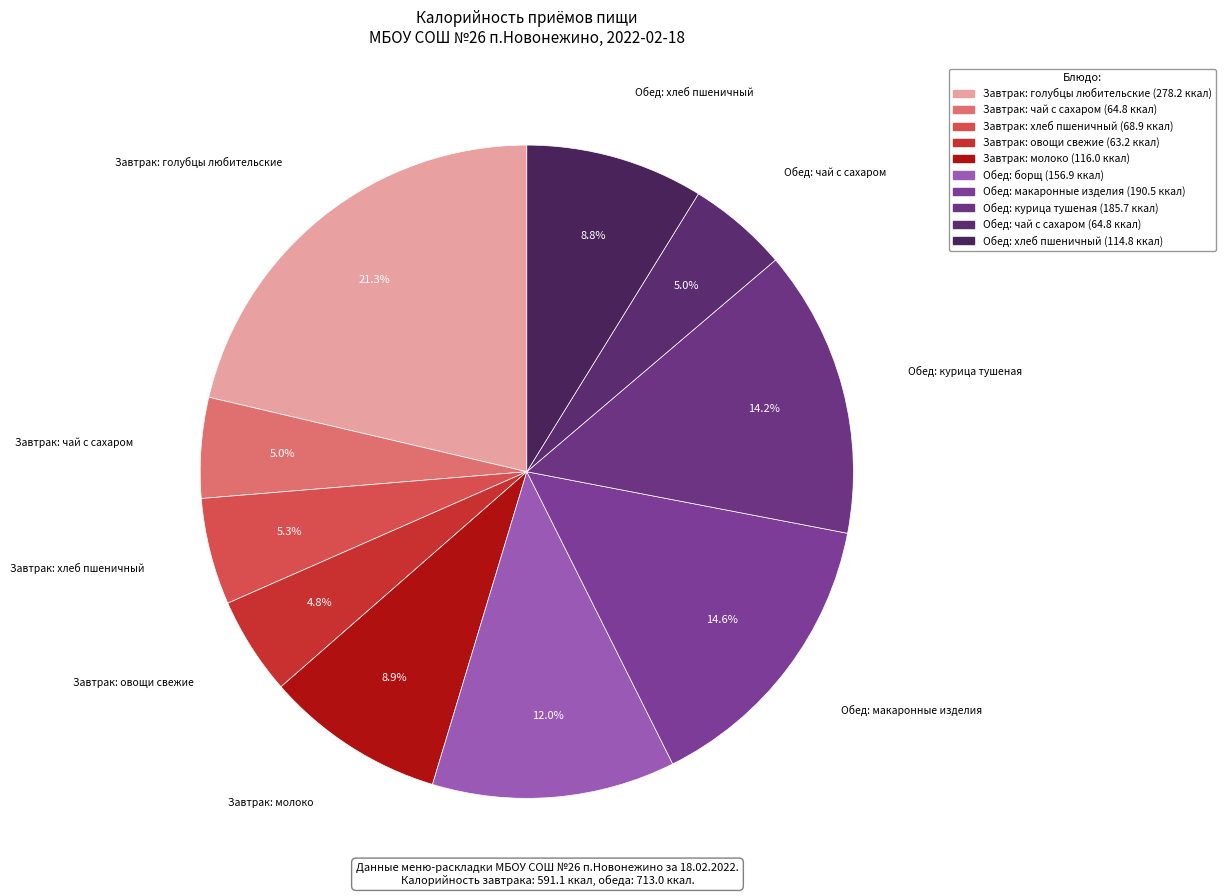

How many segments does this pie chart have?

10